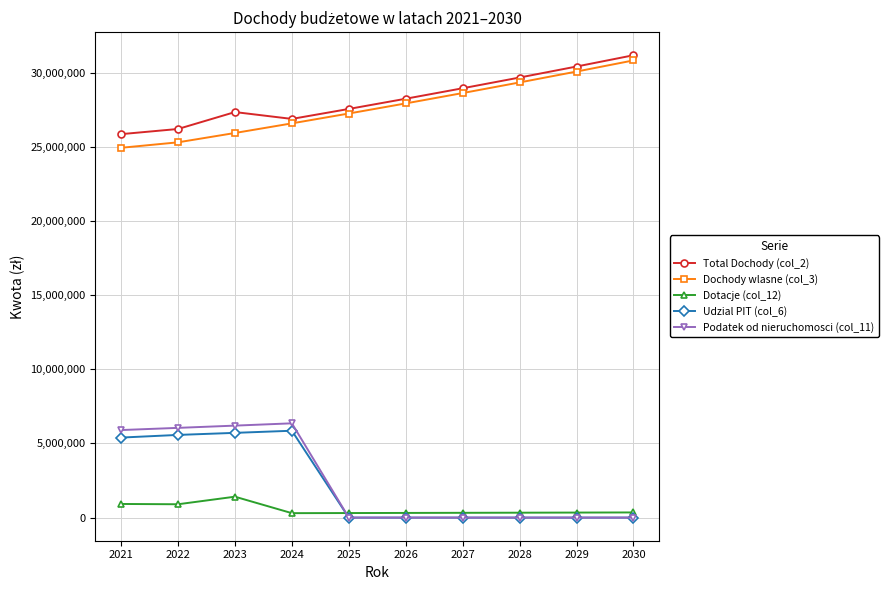

How many data points in Podatek od nieruchomosci (col_11) are above 0?

4